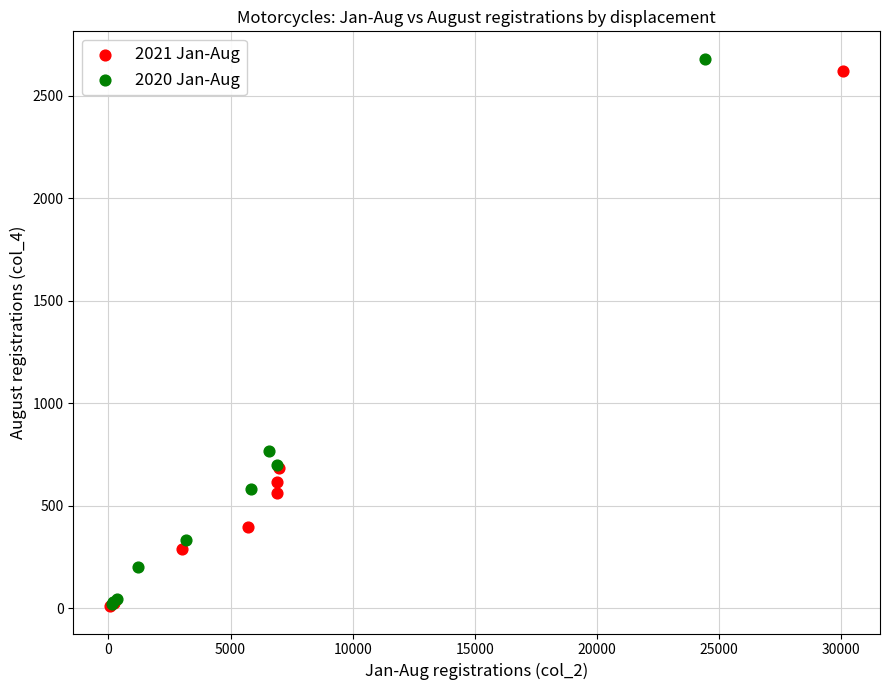

Which series has the widest spread of Y values?

2020 Jan-Aug